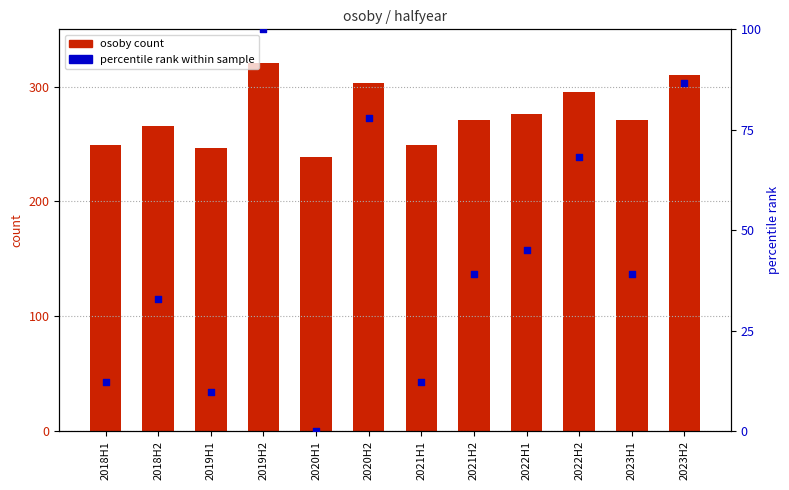

Which series reaches the minimum Y coordinate?

percentile rank